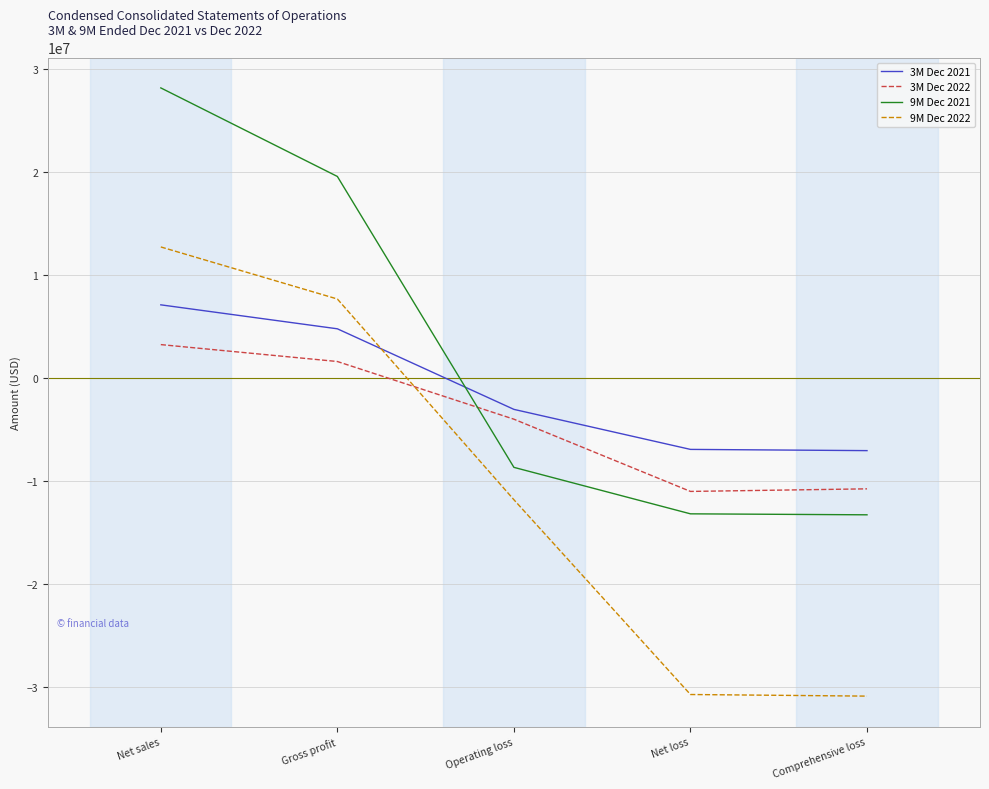

How many values in 9M Dec 2022 are above zero?

2